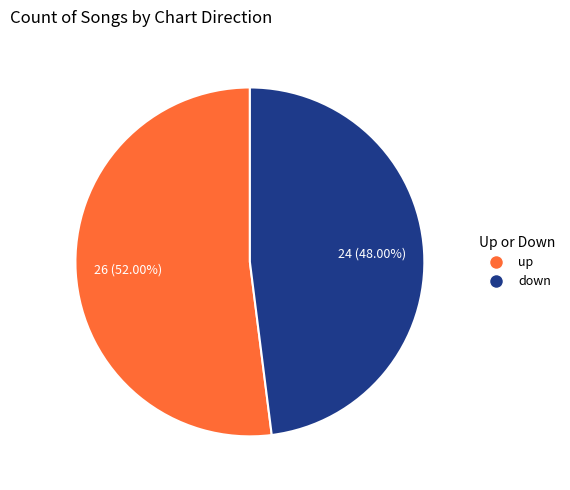

What is the total percentage of up and down?

100.0%